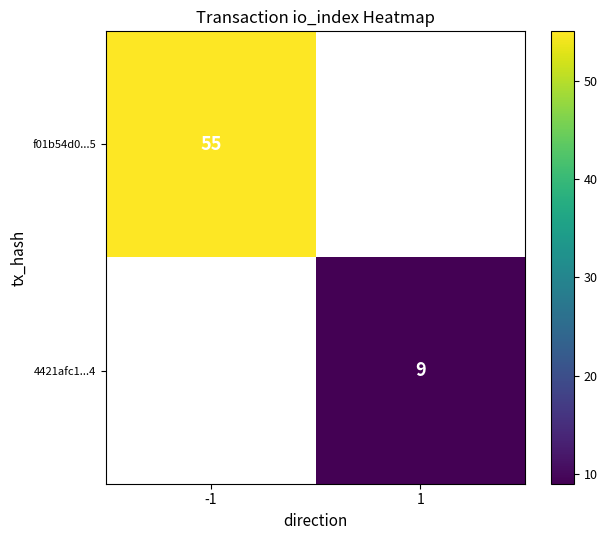

The f01b54d0...5 series shows 55 at -1. True or false?

True